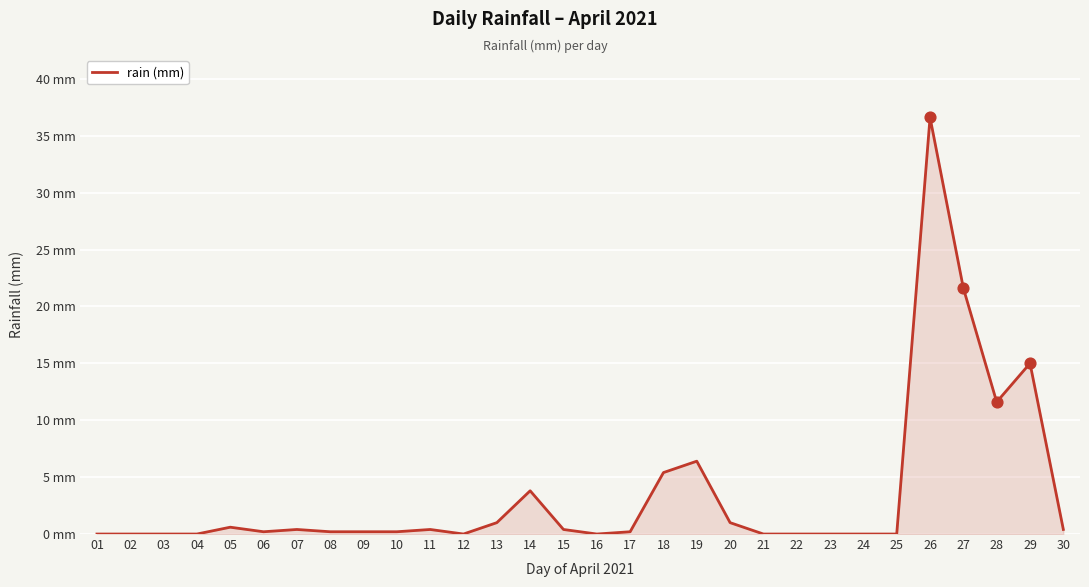

Between 14 and 26, which is larger?

26